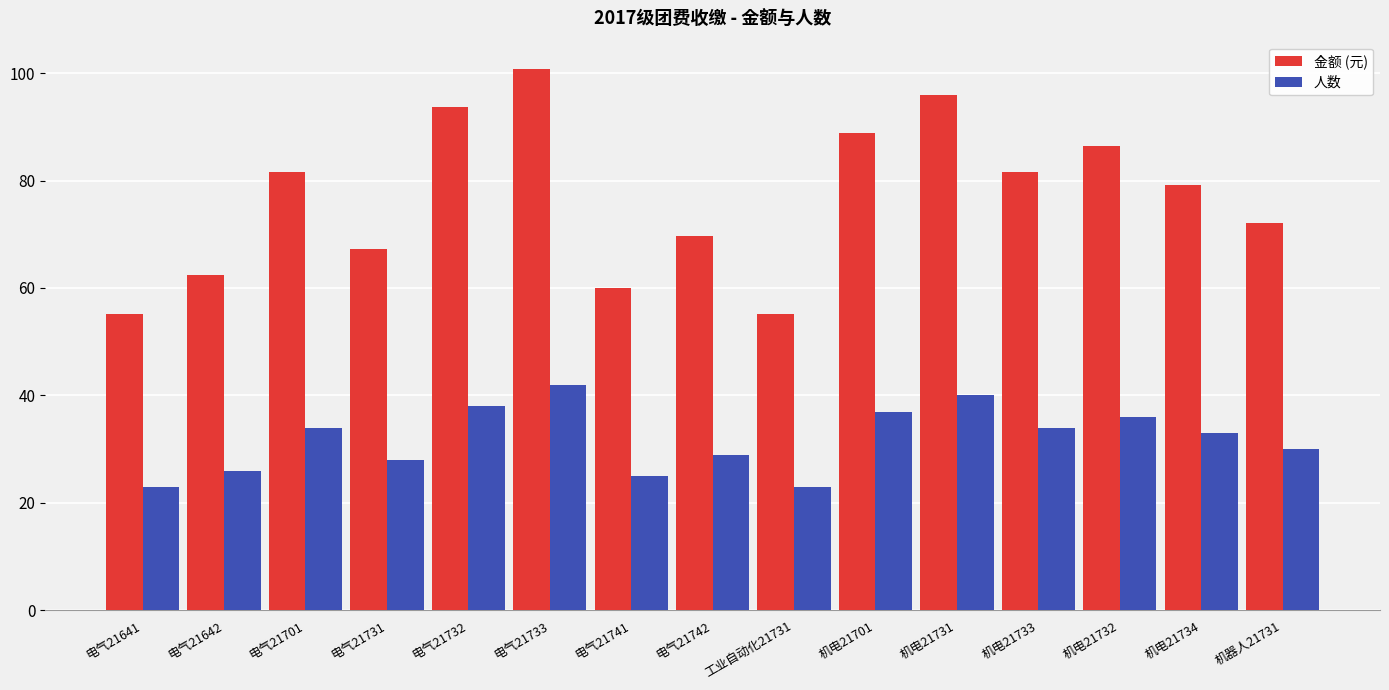

What is the spread (max minus min) of values at 机电21732?

50.4